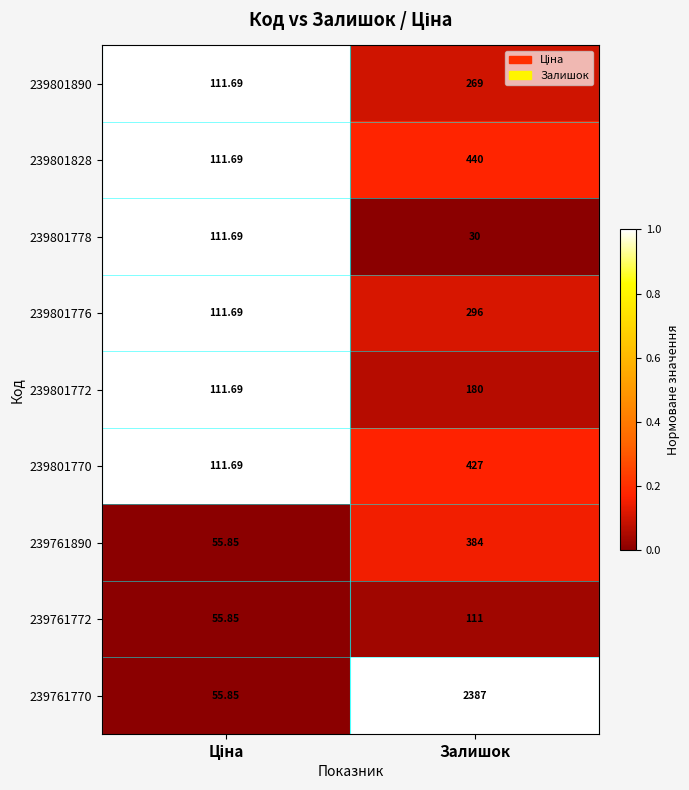

Rank the series at Залишок from highest to lowest value.

239761770, 239801828, 239801770, 239761890, 239801776, 239801890, 239801772, 239761772, 239801778